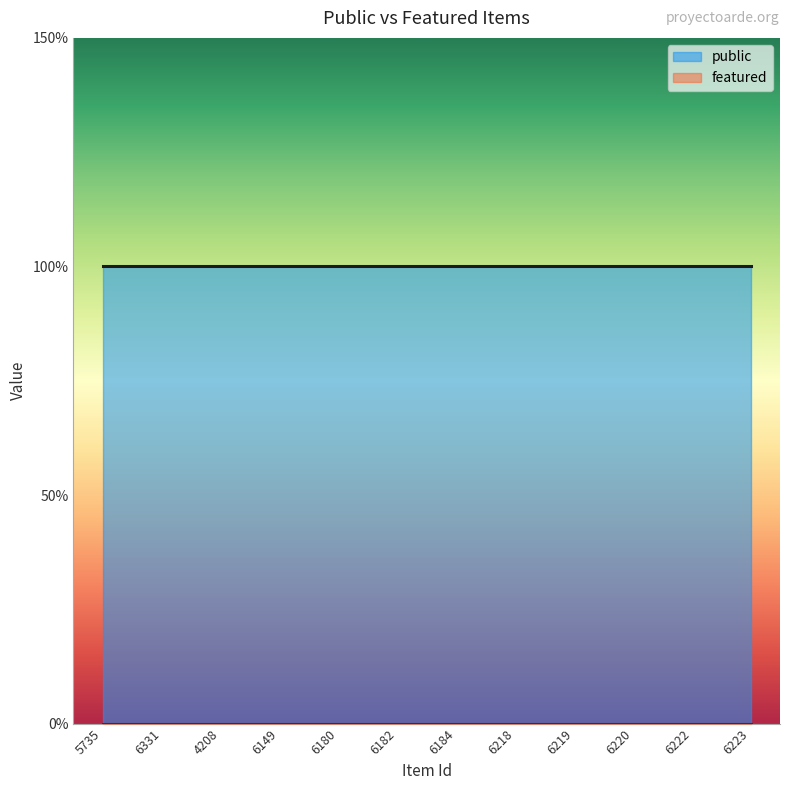

Rank the series at 6184 from highest to lowest value.

public, featured